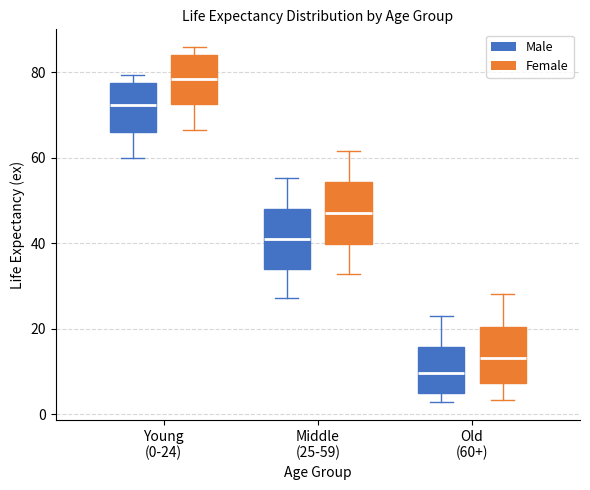

Reading left to right, read every box against the y-axis: the position of its median line, the range the box covers, and the ends of its whiskers. The values are not printed on the chart, so give them approximately, as read against the axis.

Young (0-24) (Male): median 72, box 66 to 78, whiskers 60 to 80
Young (0-24) (Female): median 78, box 72 to 84, whiskers 66 to 86
Middle (25-59) (Male): median 40, box 34 to 48, whiskers 28 to 56
Middle (25-59) (Female): median 48, box 40 to 54, whiskers 32 to 62
Old (60+) (Male): median 10, box 4 to 16, whiskers 2 to 22
Old (60+) (Female): median 14, box 8 to 20, whiskers 4 to 28